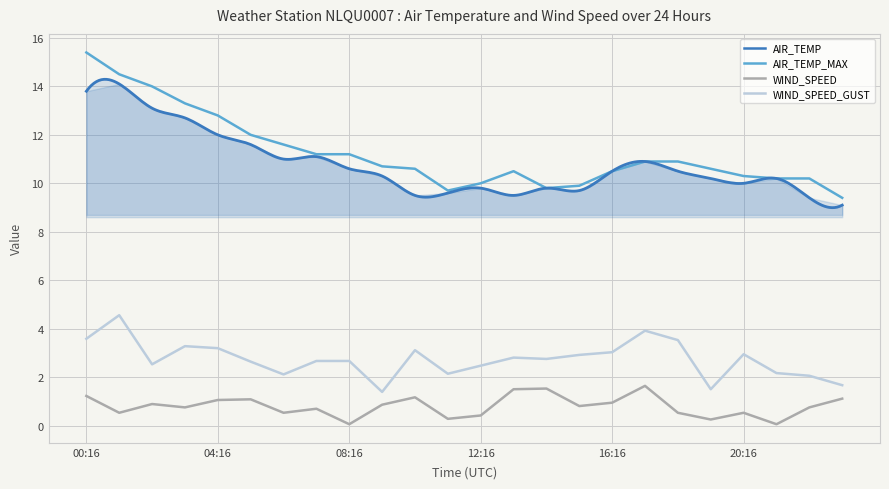

The WIND_SPEED series shows 0.4 at 15. True or false?

False